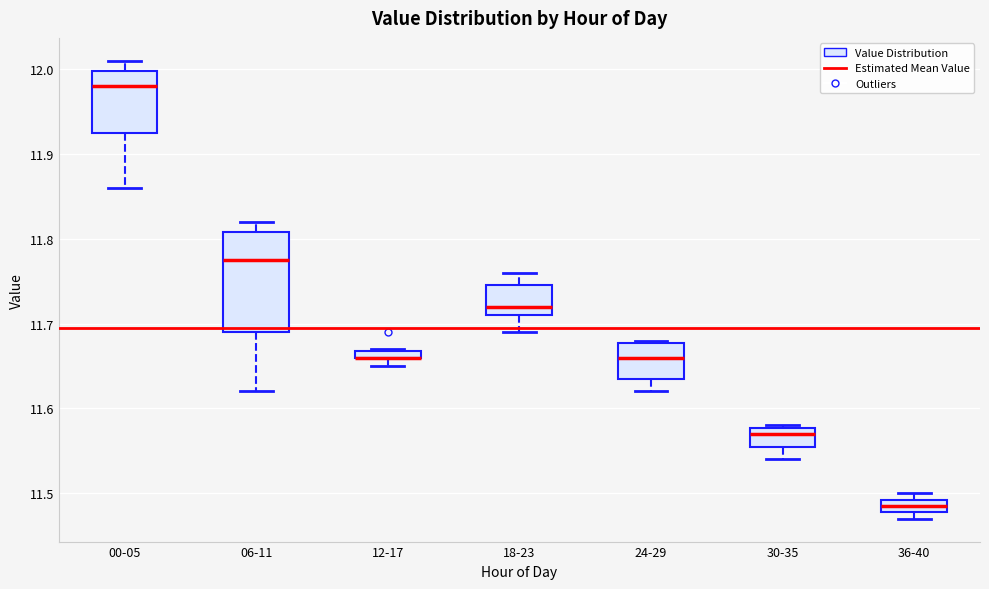

Where is the lower edge of the box for 06-11 on the y-axis? The values are not printed on the chart, so give them approximately, as read against the axis.

11.69